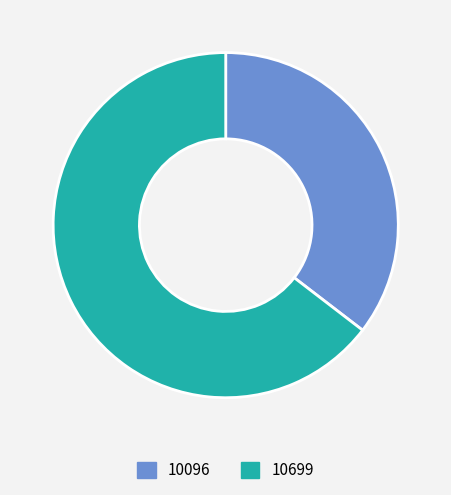

How many slices are in this pie chart?

2